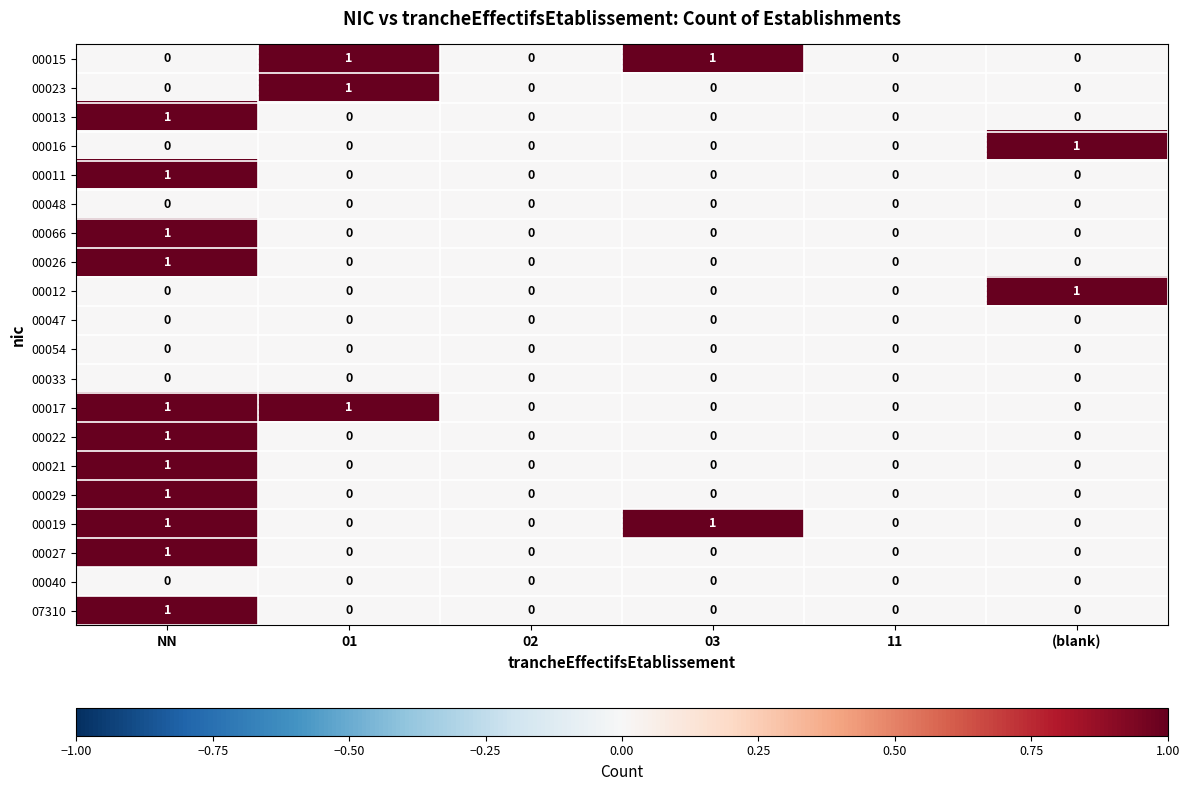

The 00017 series shows 2 at 01. True or false?

False